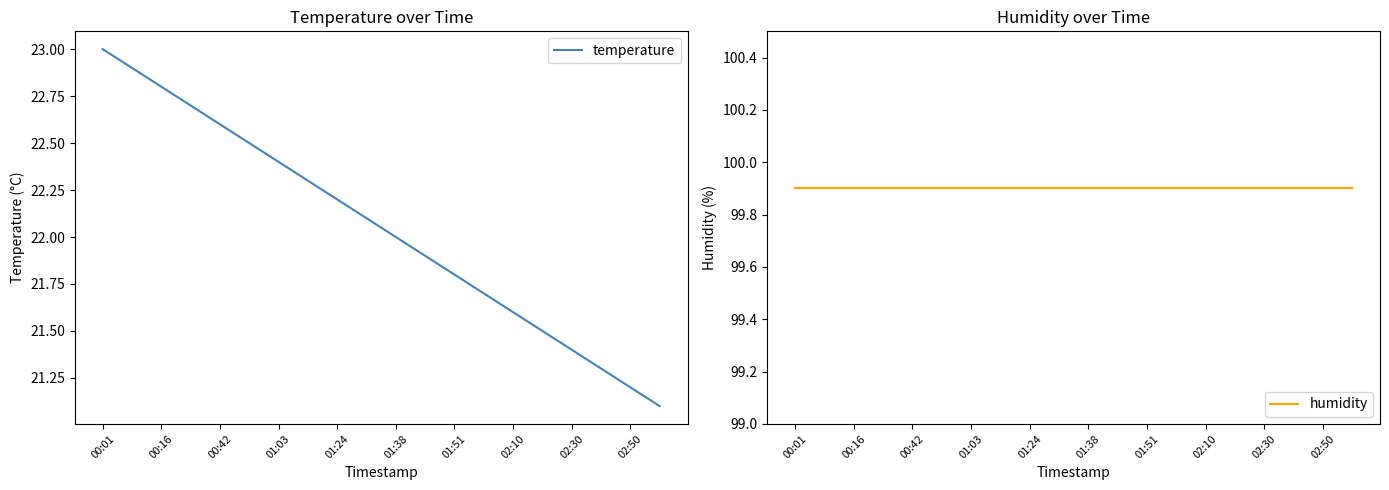

What is the maximum value for temperature?

23.0